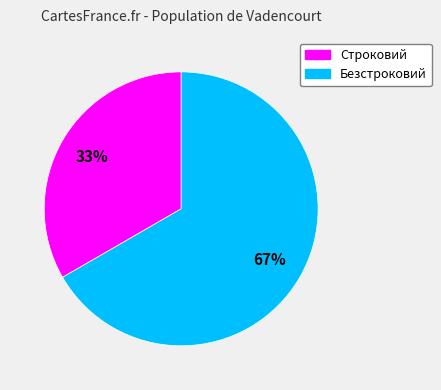

How many segments does this pie chart have?

2